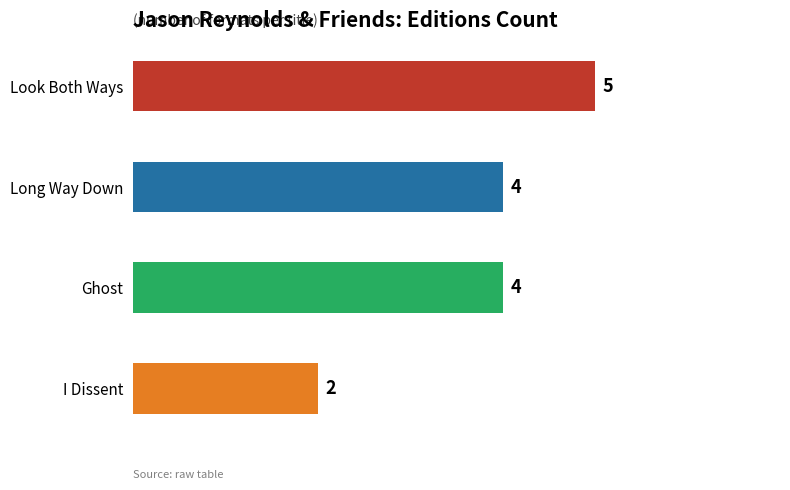

Reading top to bottom, list all the values displayed in this chart.

5	4	4	2